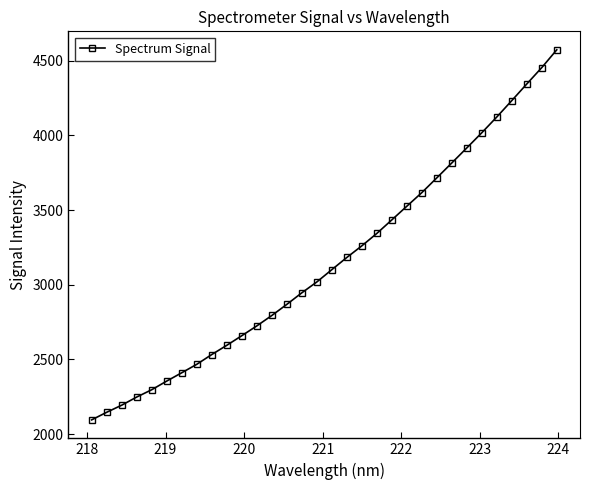

What is the sum of all values?

101008.4